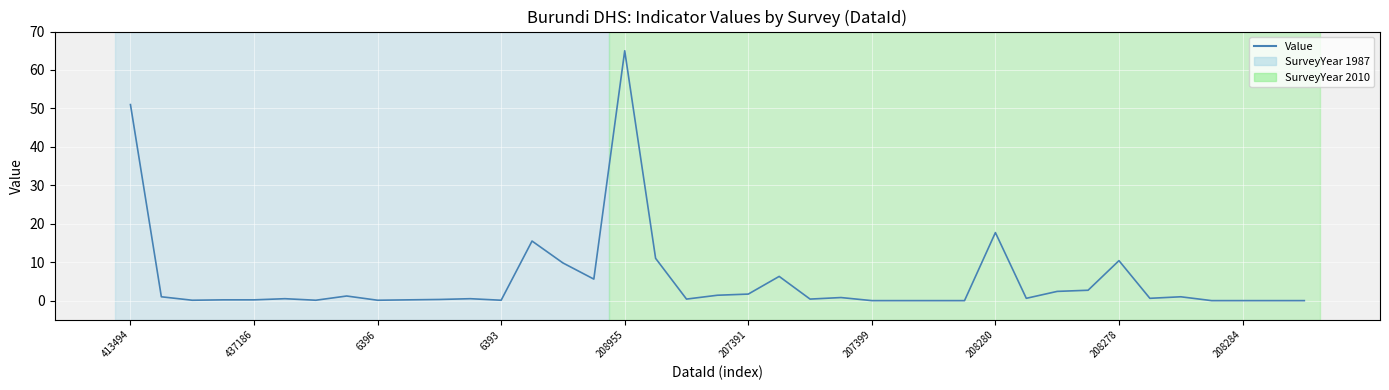

What is the greatest value displayed?

65.0